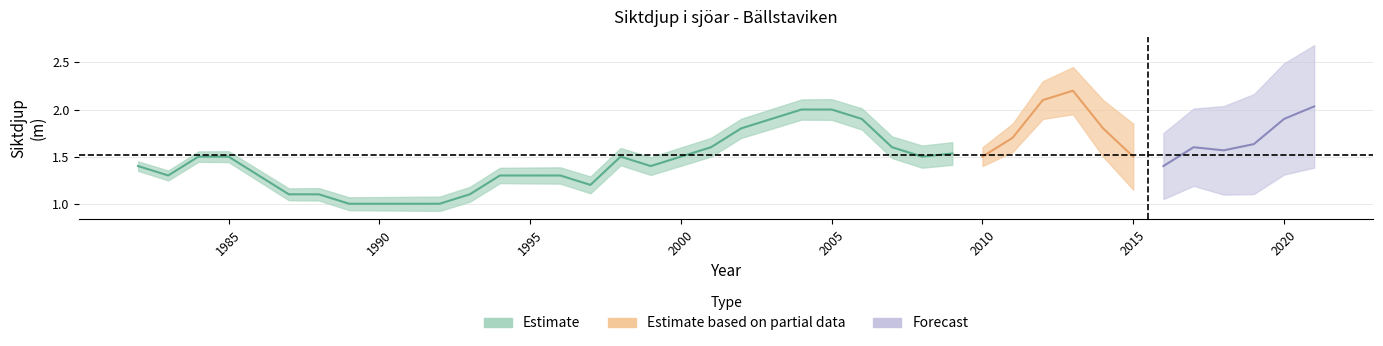

Is this an area chart (filled region under the line)?

No